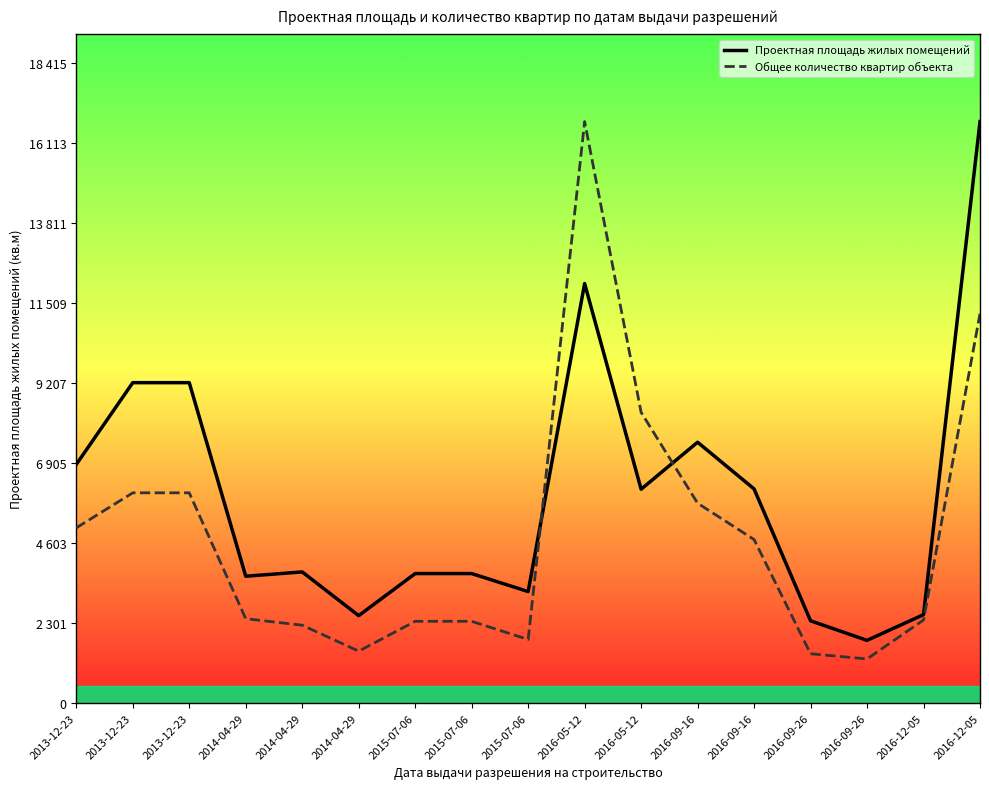

Which series changed the most between 2013-12-23 and 2015-07-06?

Проектная площадь жилых помещений